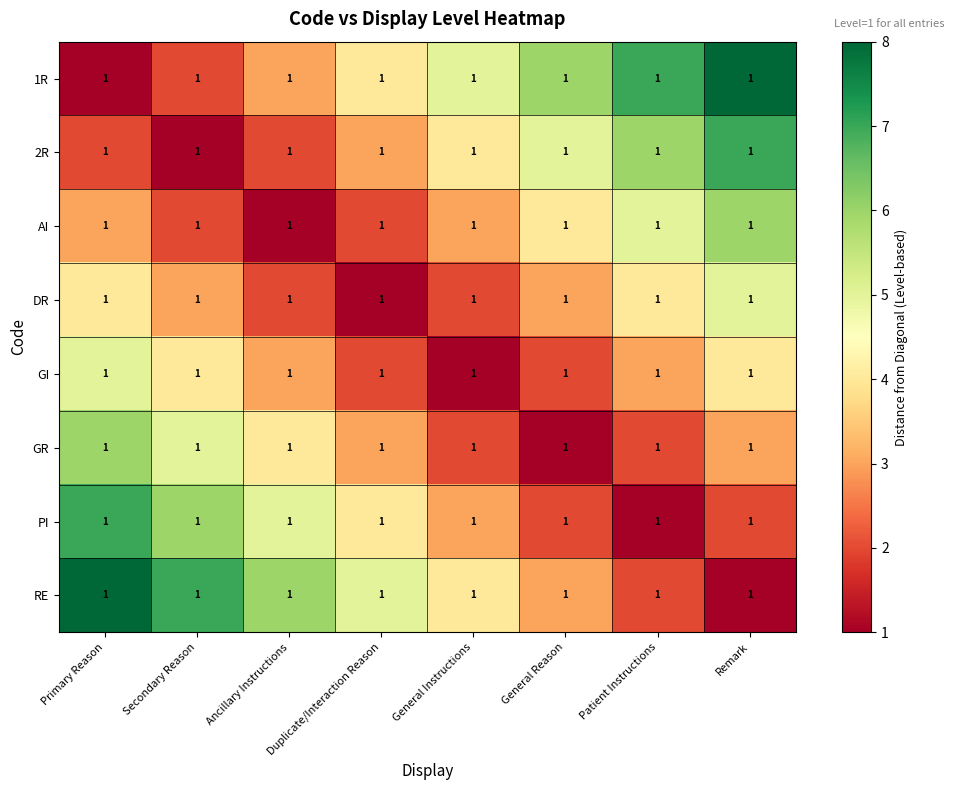

What is the difference between the second highest and minimum values in the GR series?

4